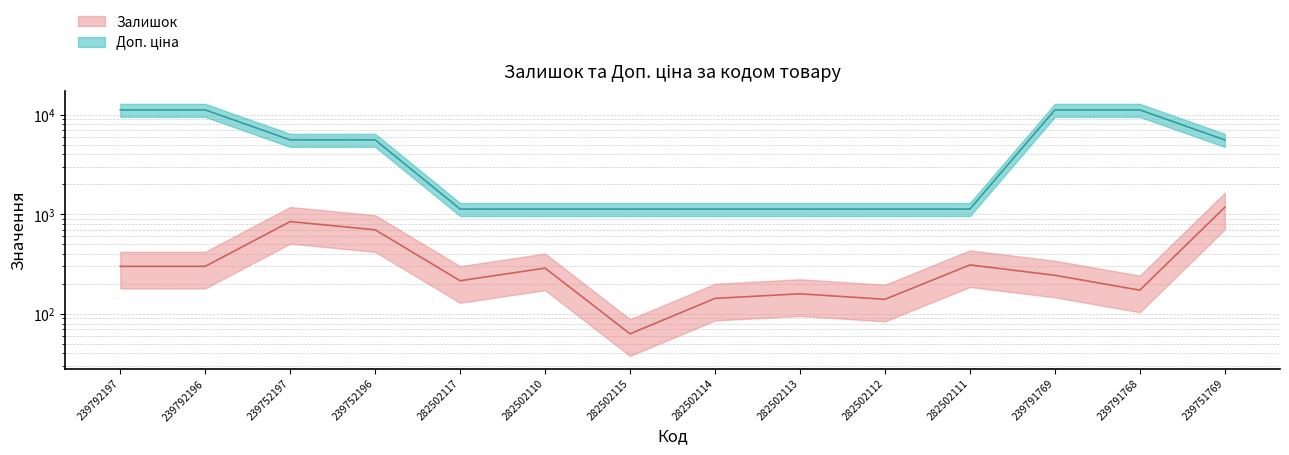

True or false: Доп. ціна has more than 1 interior local peaks.

False